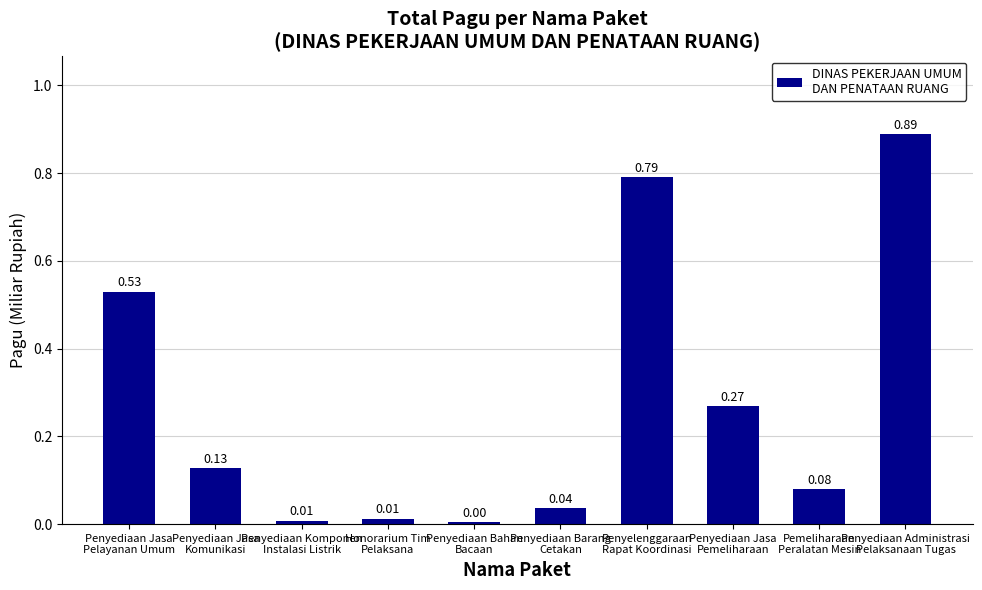

Are the bars horizontal?

No